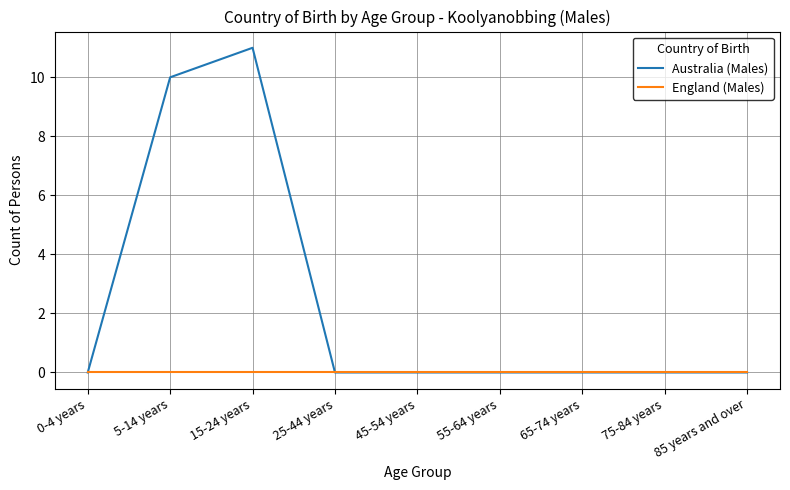

What are all the series names shown in the legend?

Australia (Males), England (Males)